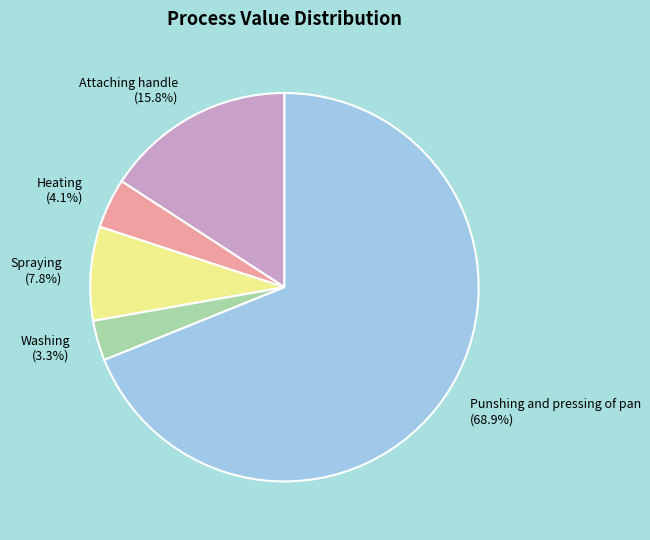

Between Punshing and pressing of pan and Attaching handle, which is larger?

Punshing and pressing of pan